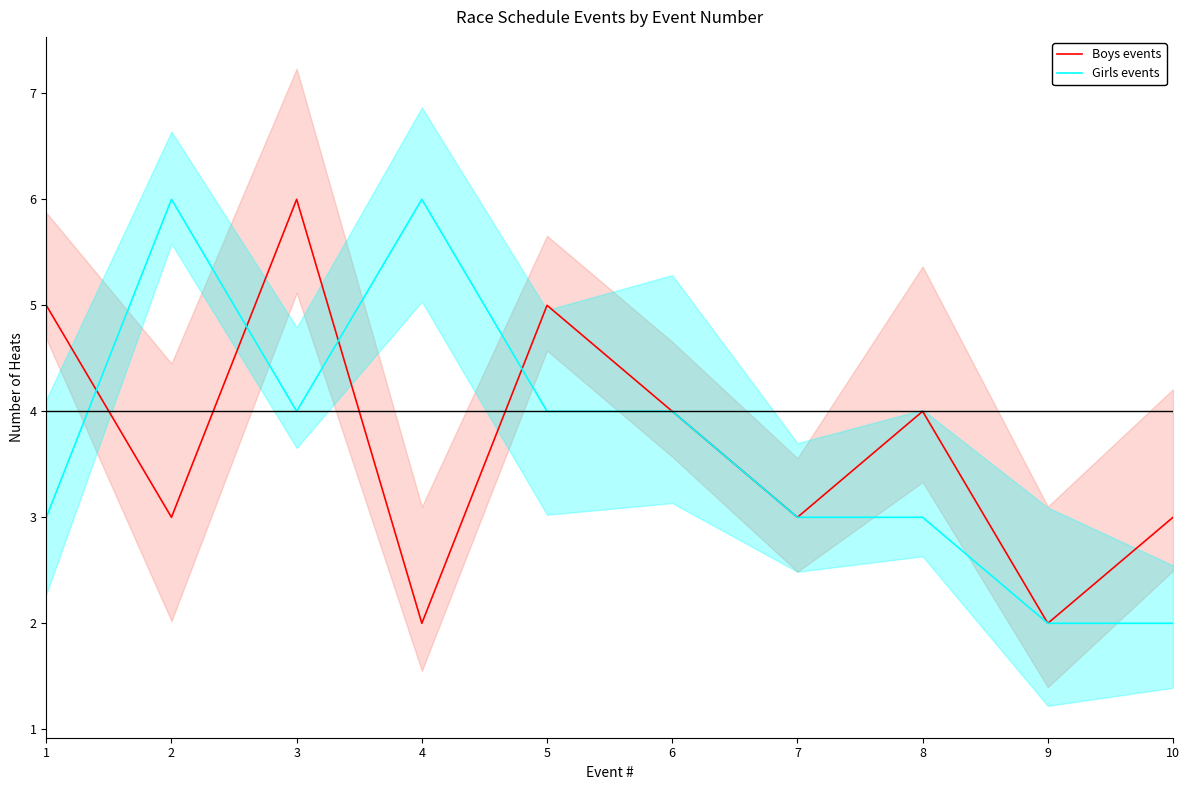

Does the chart have visible grid lines?

No